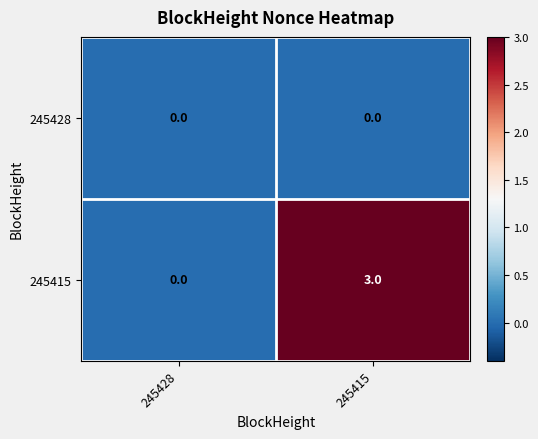

Reading left to right, transcribe all the data shown in this chart.

245428: 245428=0	245415=0
245415: 245428=0	245415=3